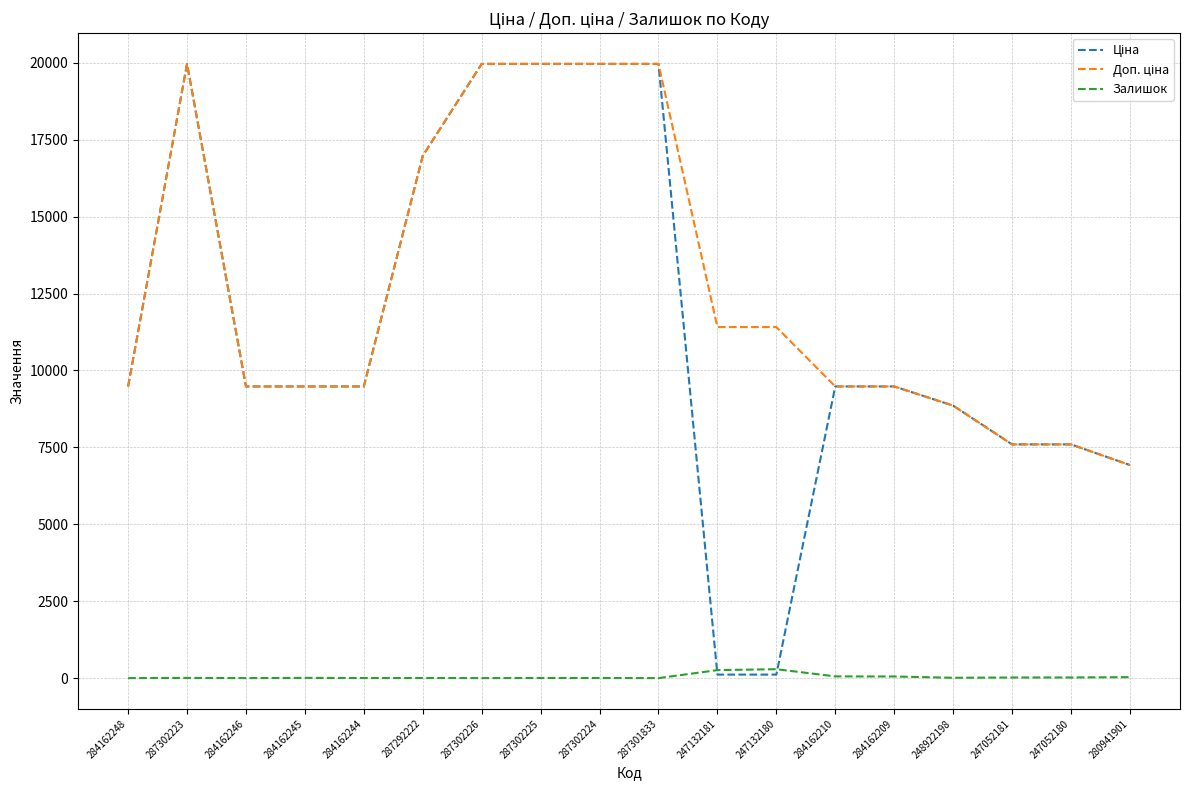

True or false: Залишок has a value of 21.0 at 247052180.

True